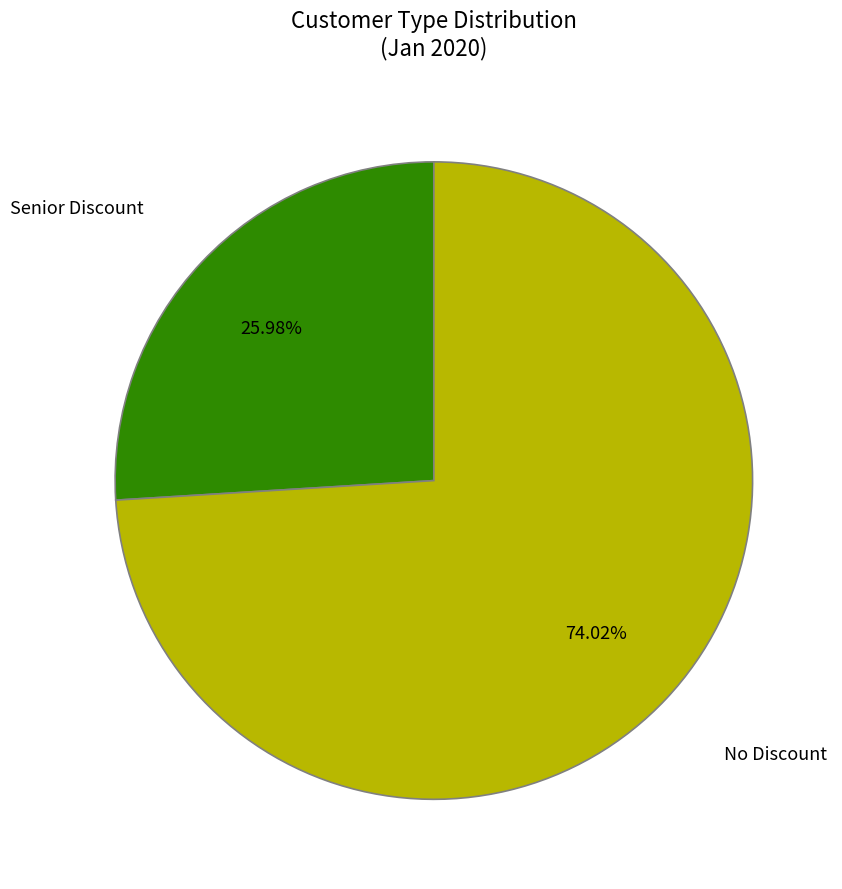

Is there any slice that represents more than half of the pie?

Yes